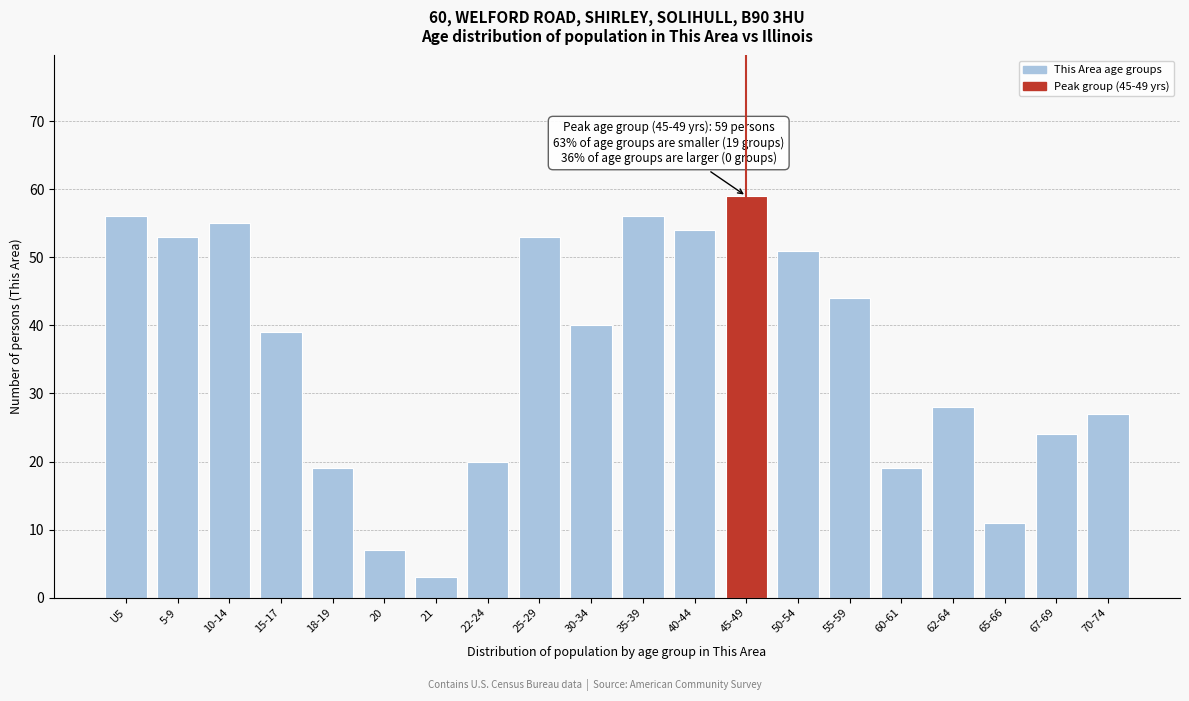

Reading left to right, list all the values displayed in this chart.

U5=56	5-9=53	10-14=55	15-17=39	18-19=19	20=7	21=3	22-24=20	25-29=53	30-34=40	35-39=56	40-44=54	45-49=59	50-54=51	55-59=44	60-61=19	62-64=28	65-66=11	67-69=24	70-74=27